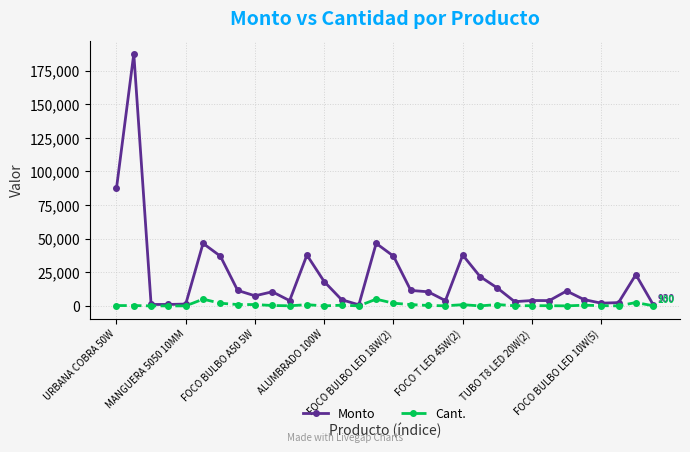

List the series in order of their overall mean, highest first.

Monto, Cant.